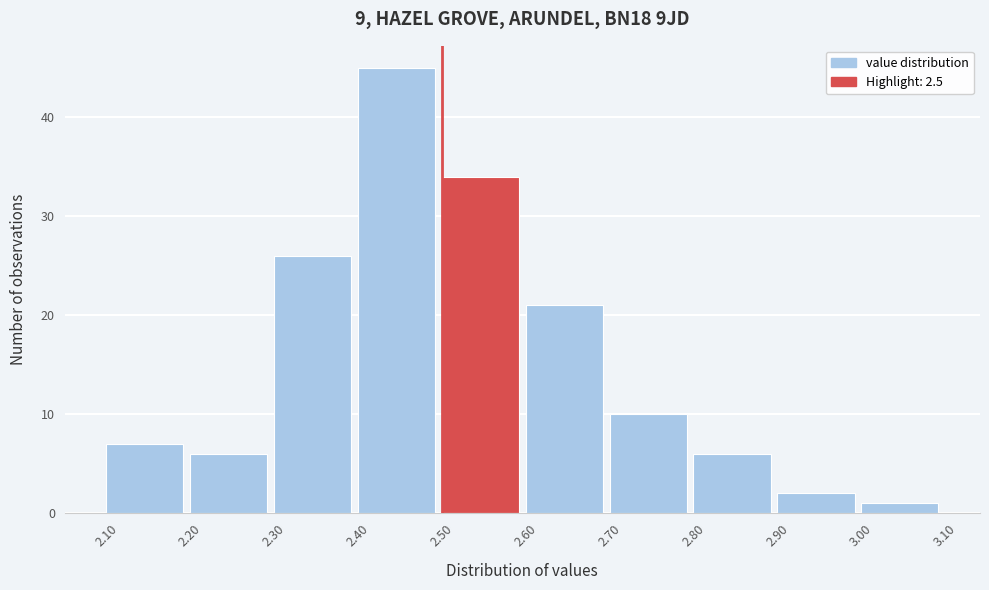

Over which range of the x-axis is the bar tallest?

2.40 to 2.50